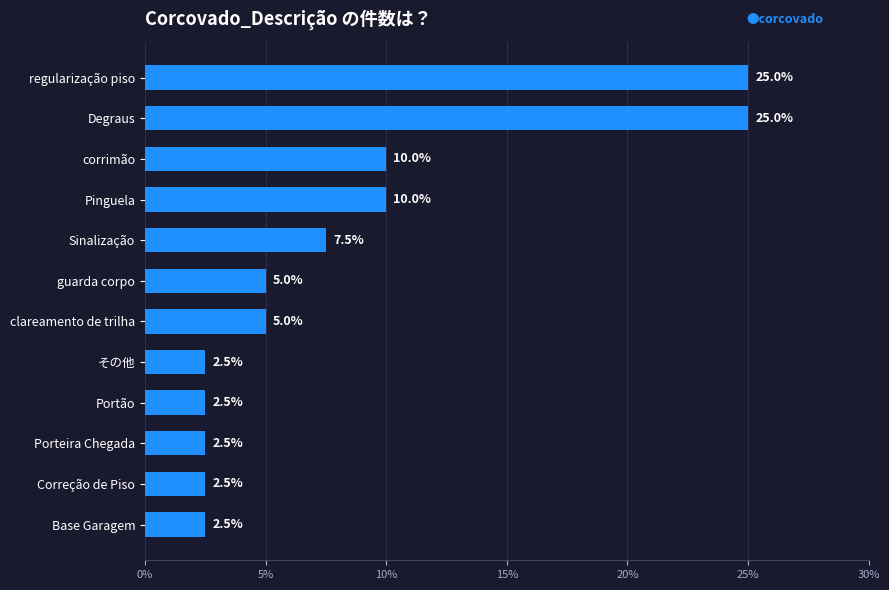

What is the difference between the maximum and second lowest values?

22.5